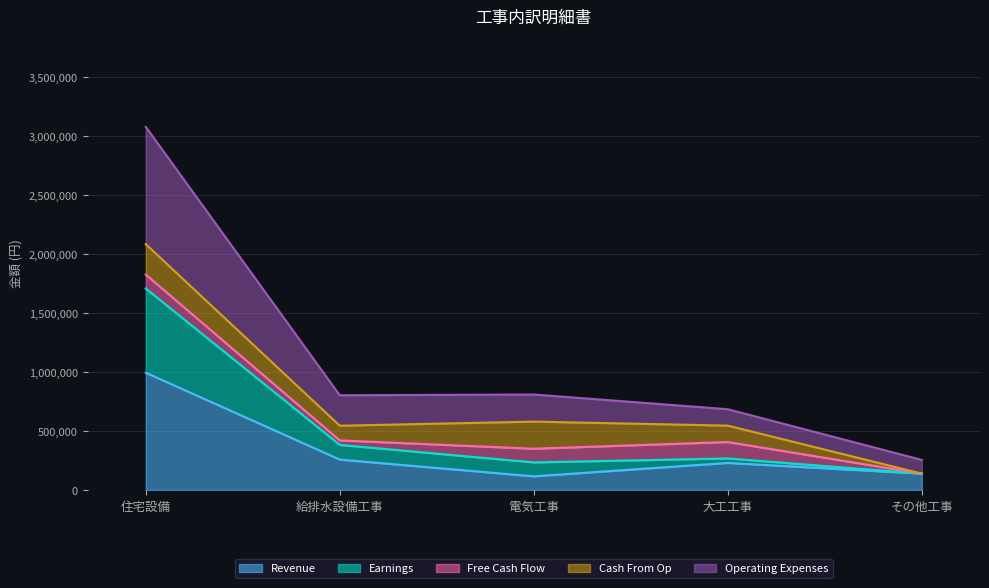

Which category has the highest value in the Revenue series?

住宅設備